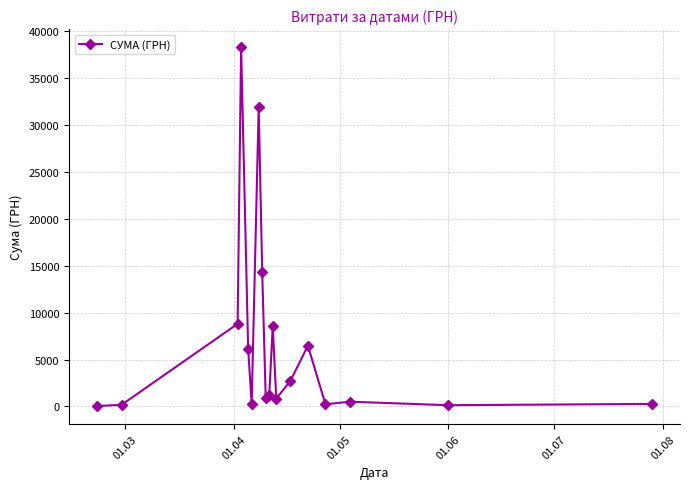

Count the number of values greater than 1186.

9